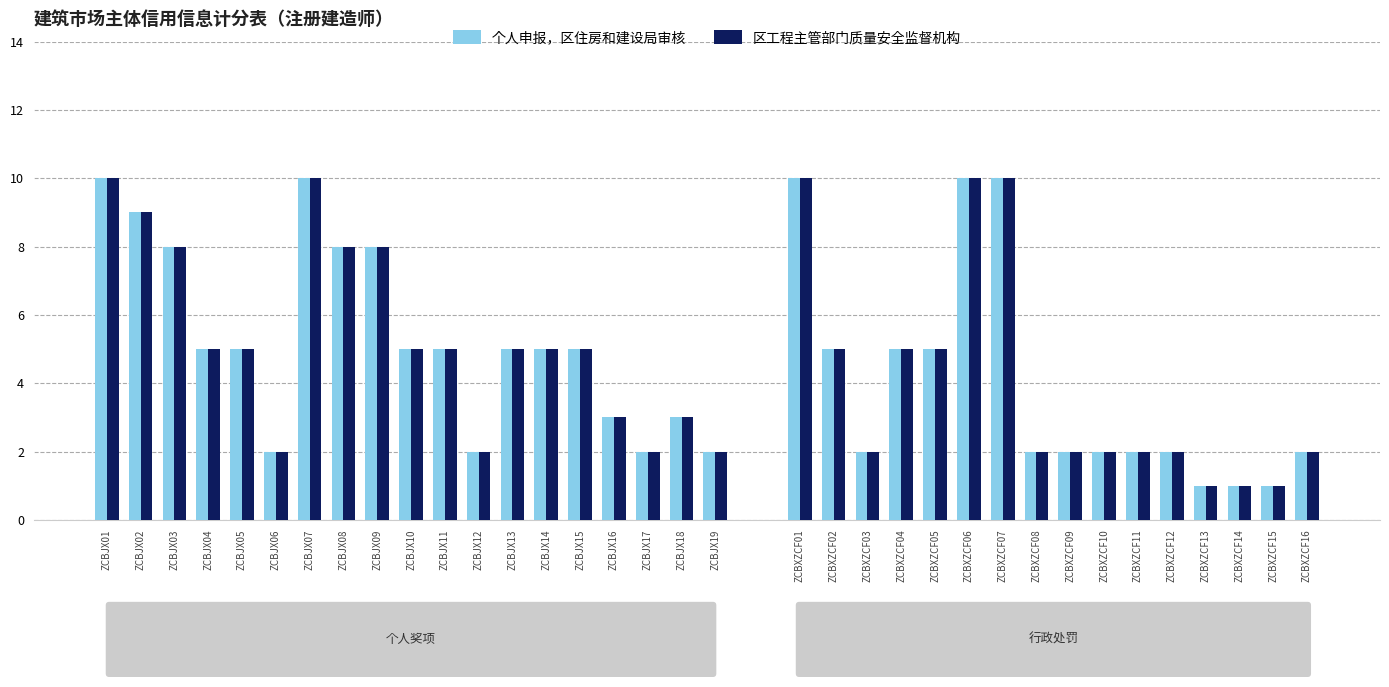

Which label corresponds to the largest value in the chart?

ZCBJX01